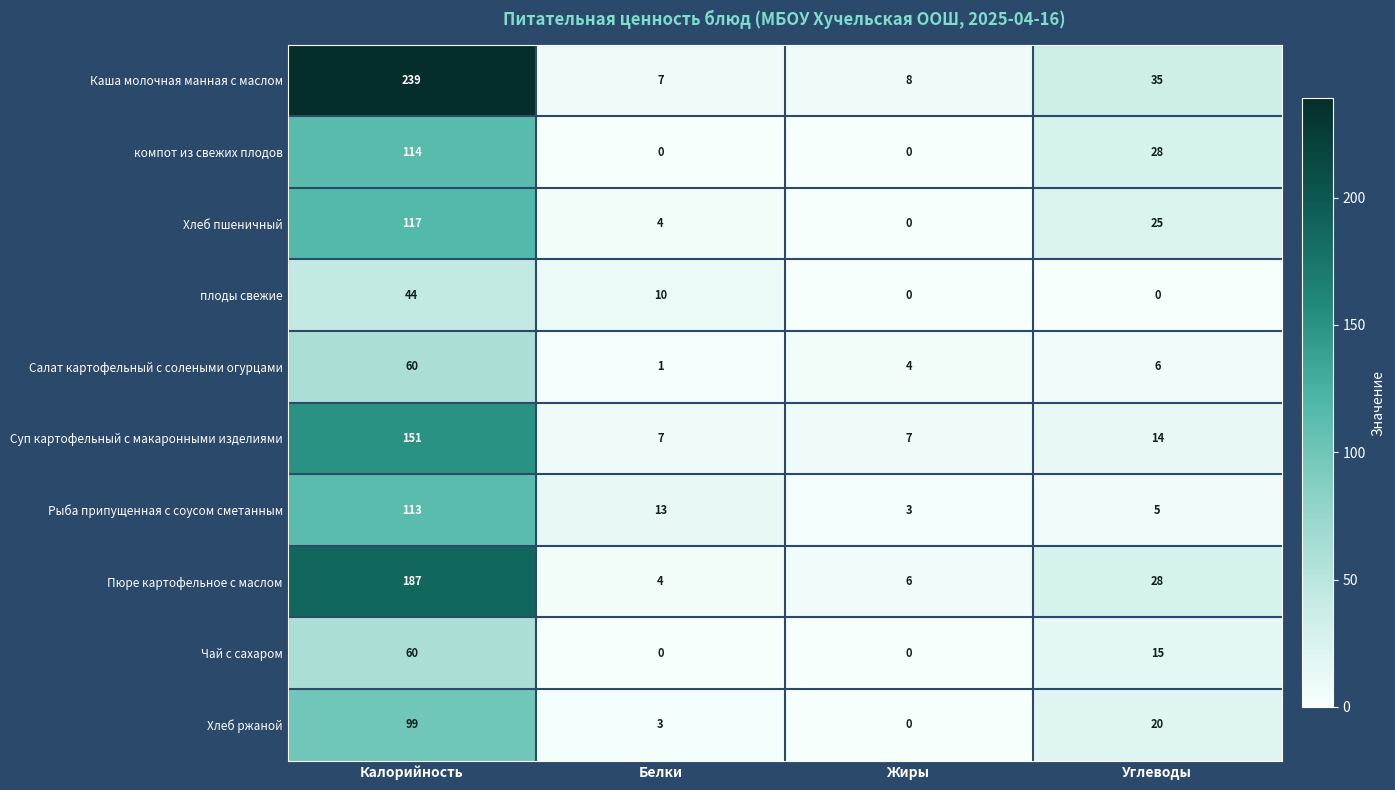

At which category does the chart reach its peak across all series?

Калорийность